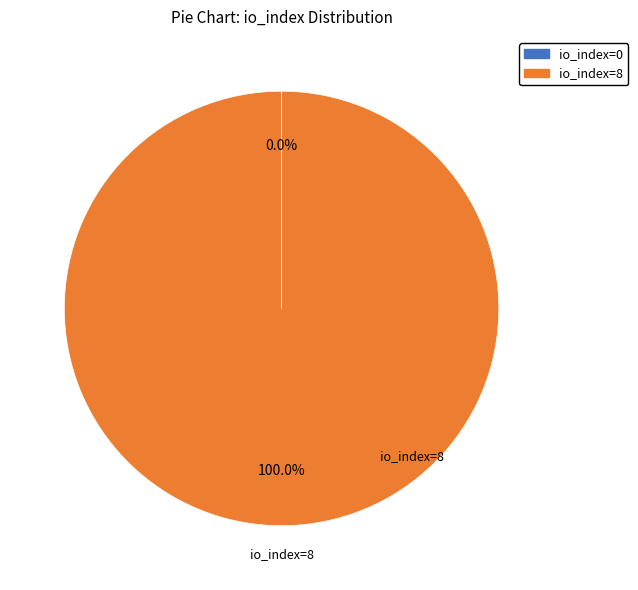

What is the majority slice?

io_index=8